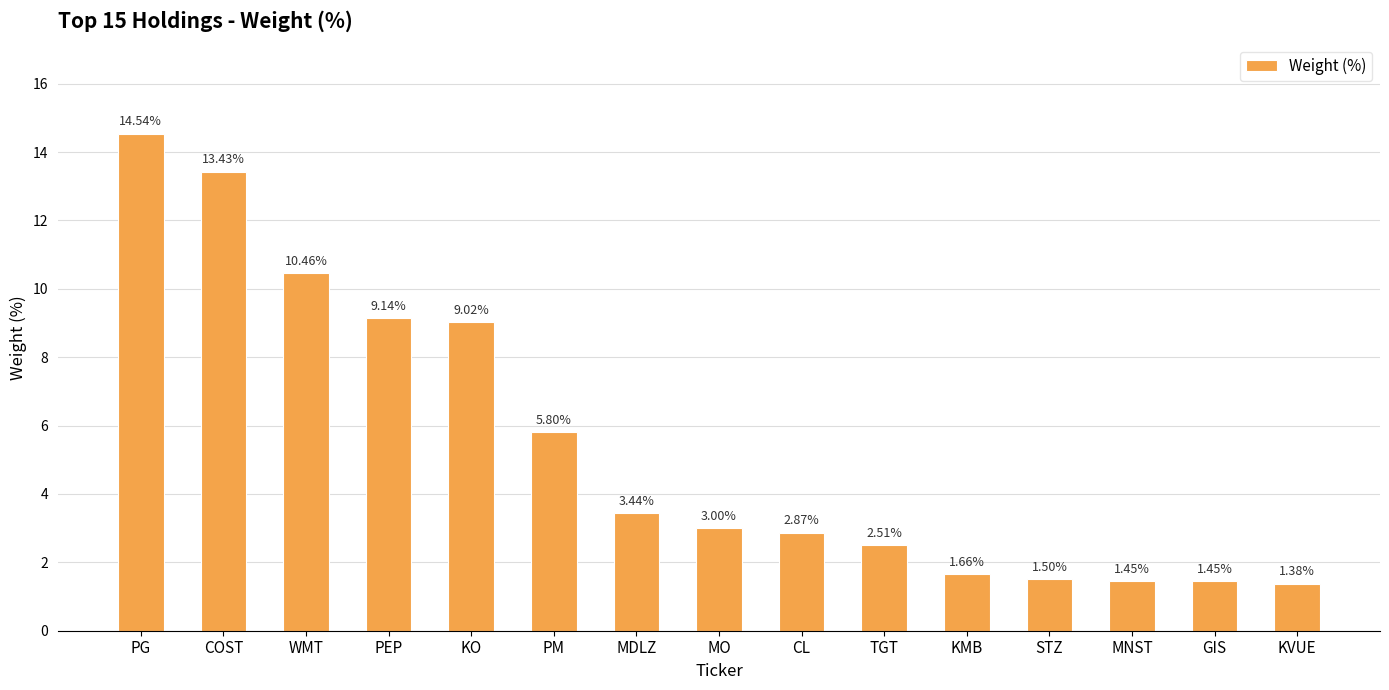

What is the label of the 5th bar from the left?

KO